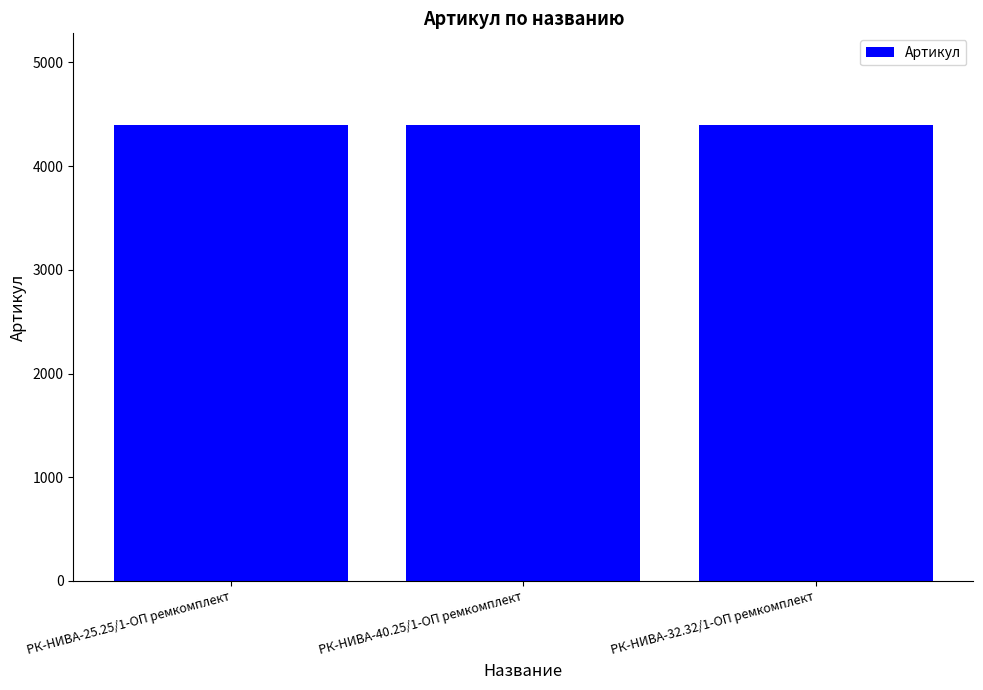

What is the value of the 3rd bar from the left?

4399